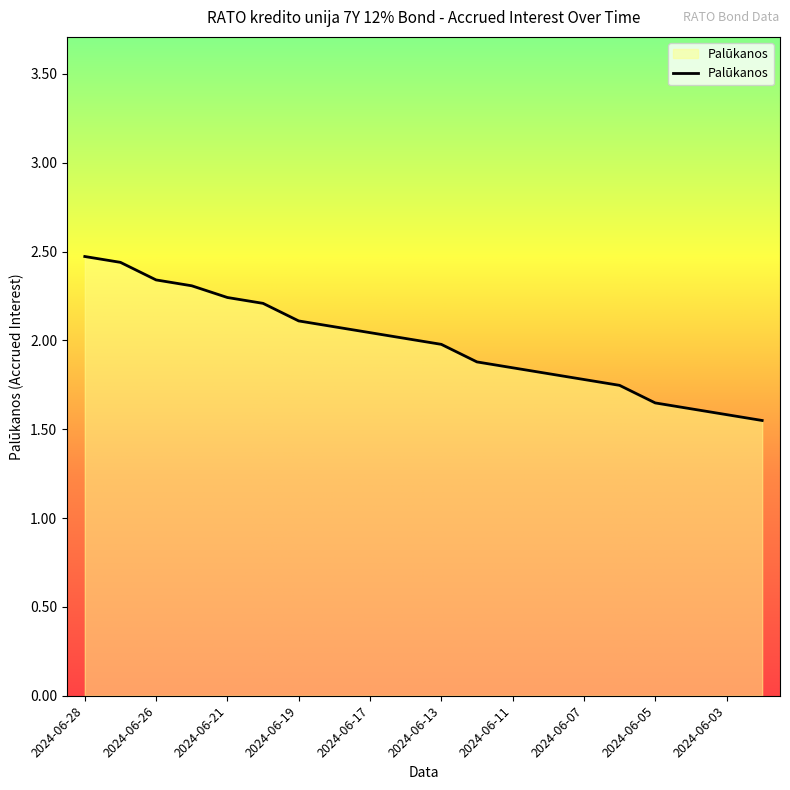

What is the maximum value shown in the chart?

2.5